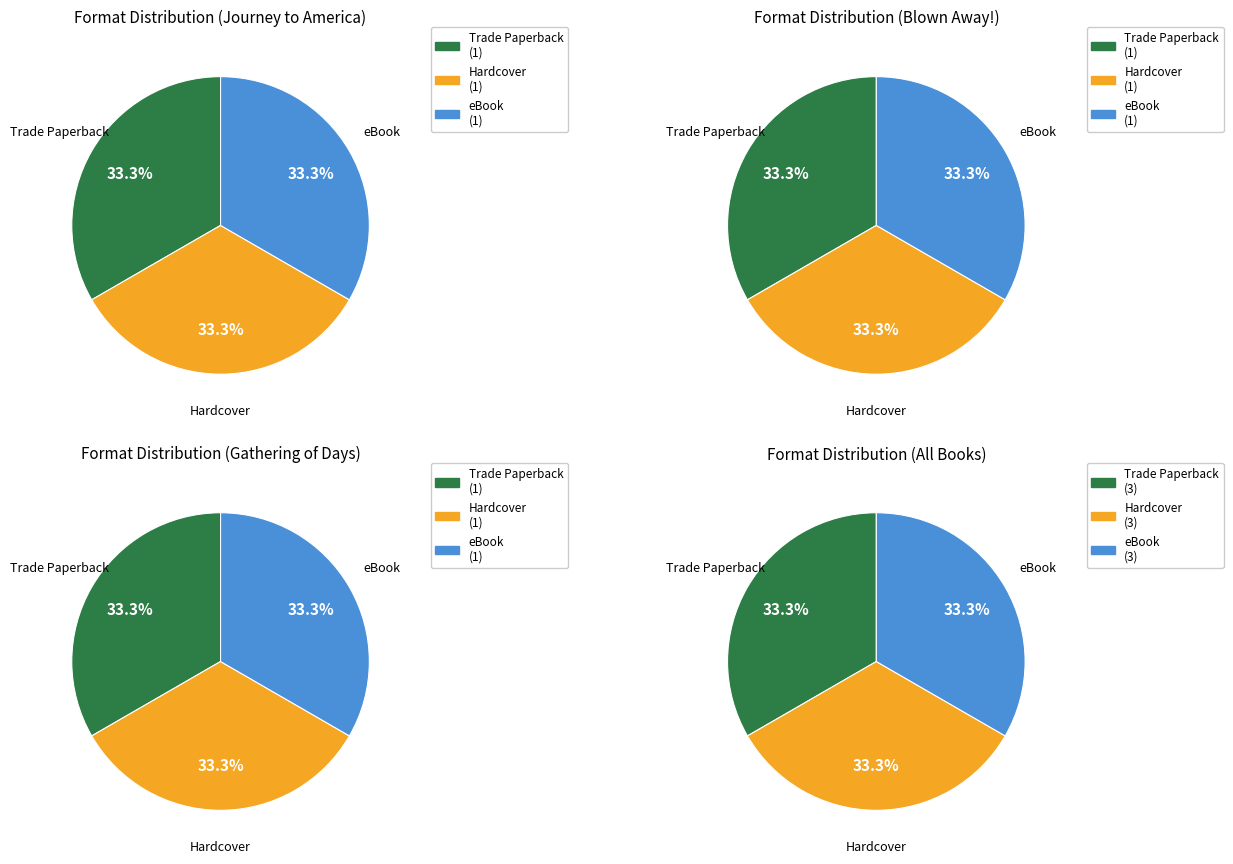

Which series has the widest spread of values?

Trade Paperback